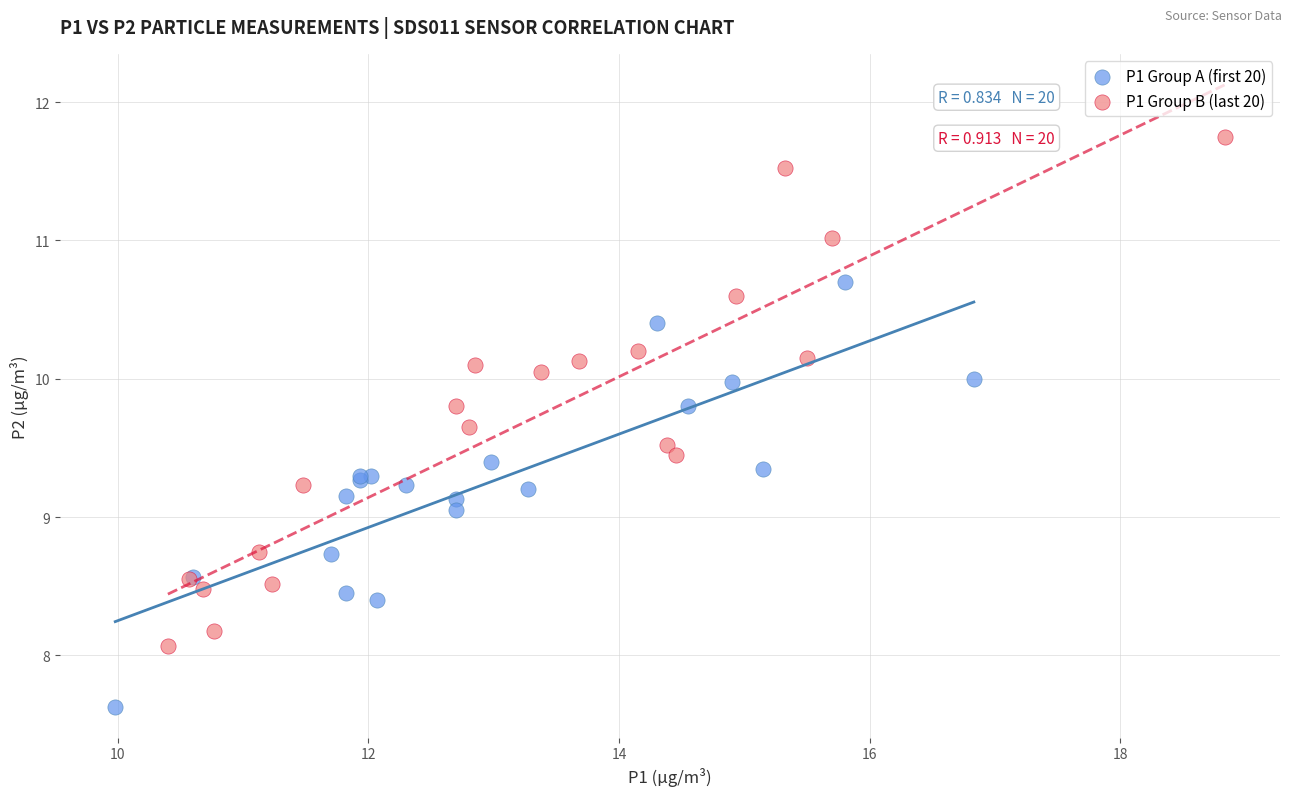

Which series reaches the maximum Y coordinate?

P1 Group B (last 20)